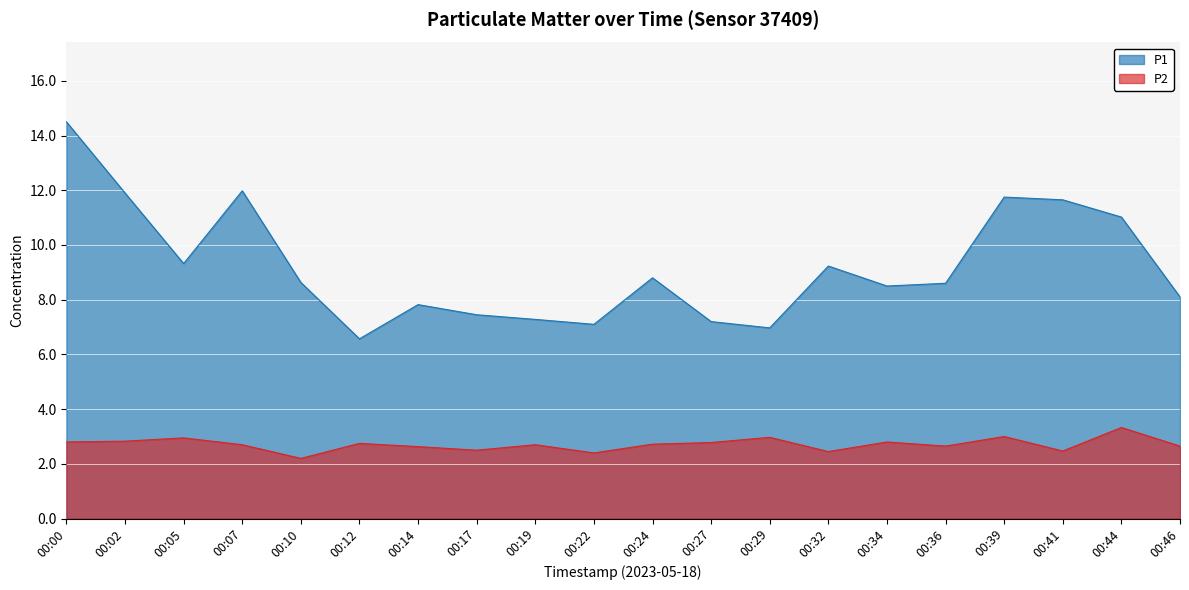

True or false: P2 has a value of 1.2 at 00:41.

False